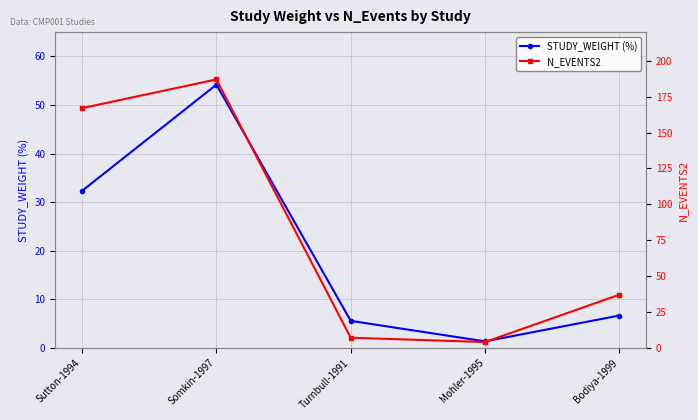

Reading right to left, extract all data points from this chart.

STUDY_WEIGHT (%): 6.6	1.3	5.5	54.2	32.3
N_EVENTS2: 37.0	4.0	7.0	187.0	167.0